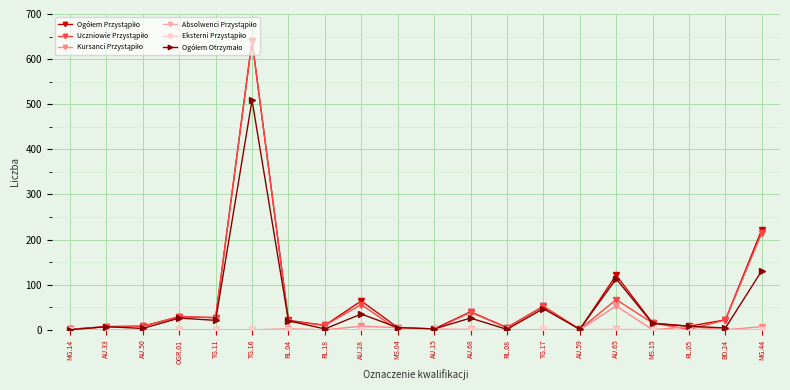

At which category is the sum across all series the highest?

TG.16